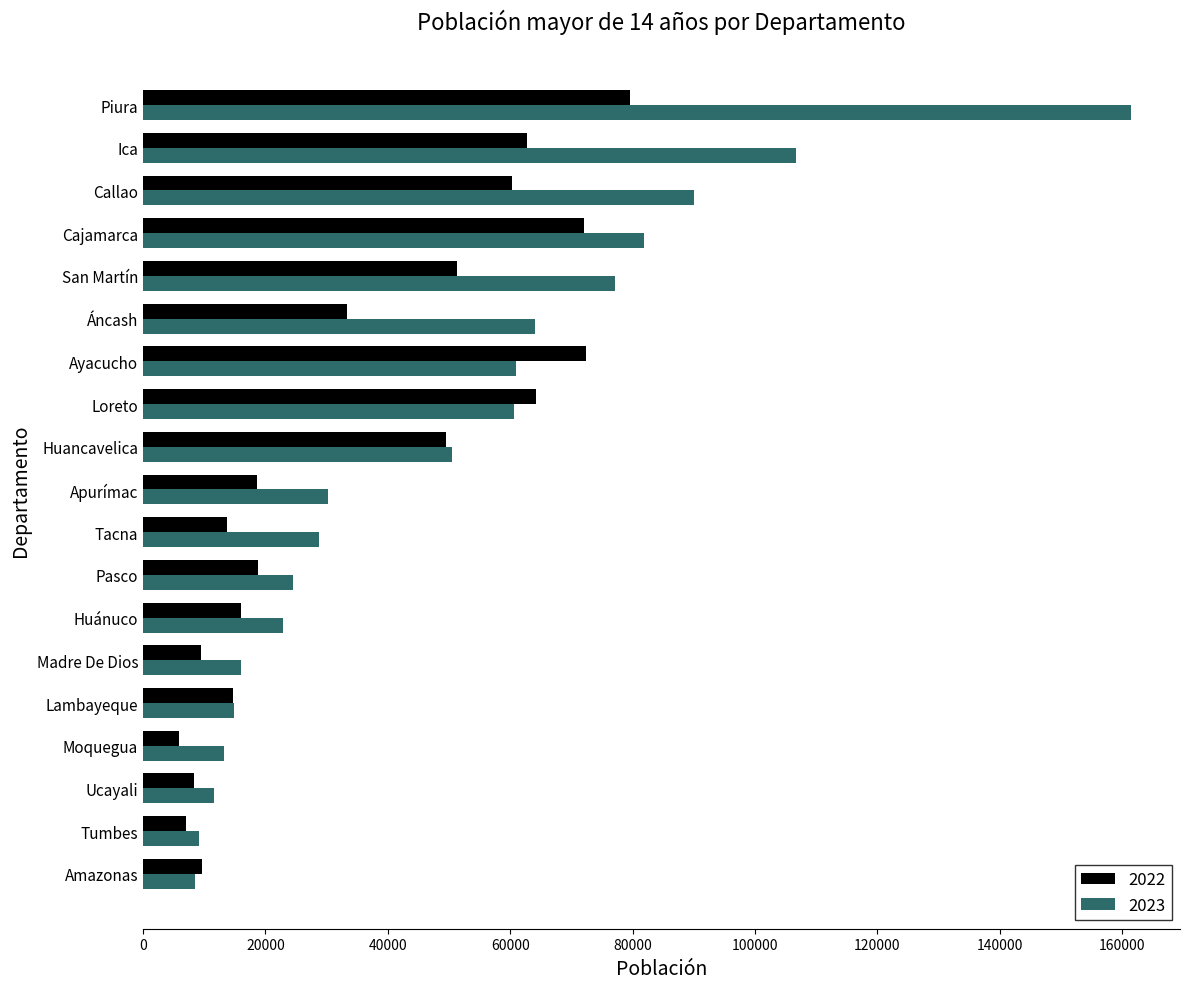

How many data points does each series have?

19